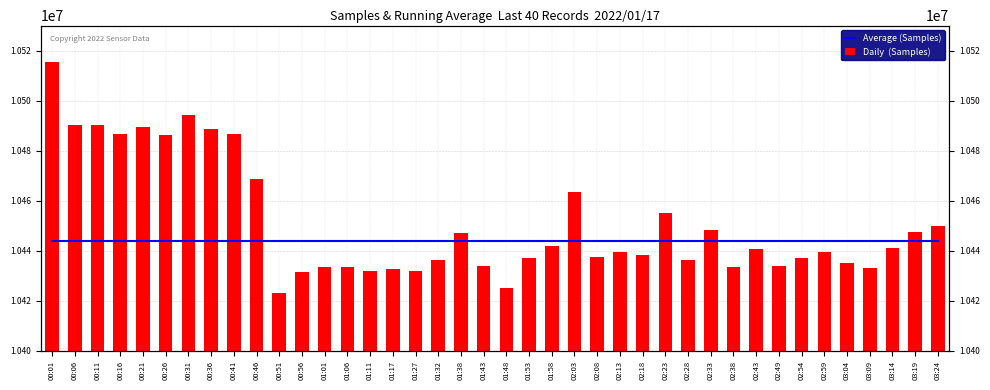

How many series are shown in this chart?

2